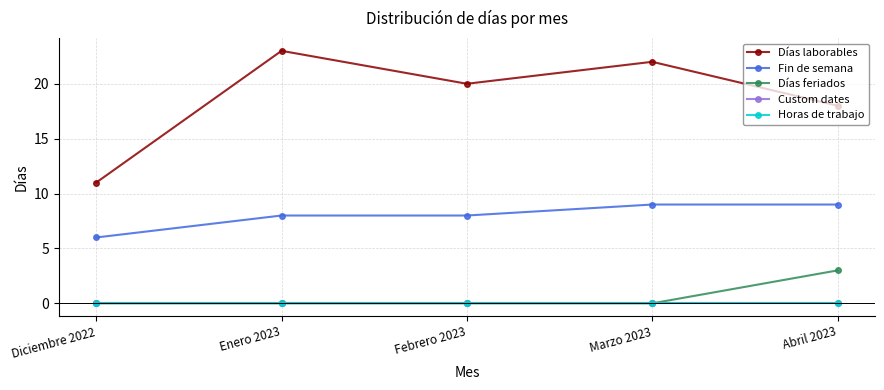

The Custom dates series shows 0 at Enero 2023. True or false?

True